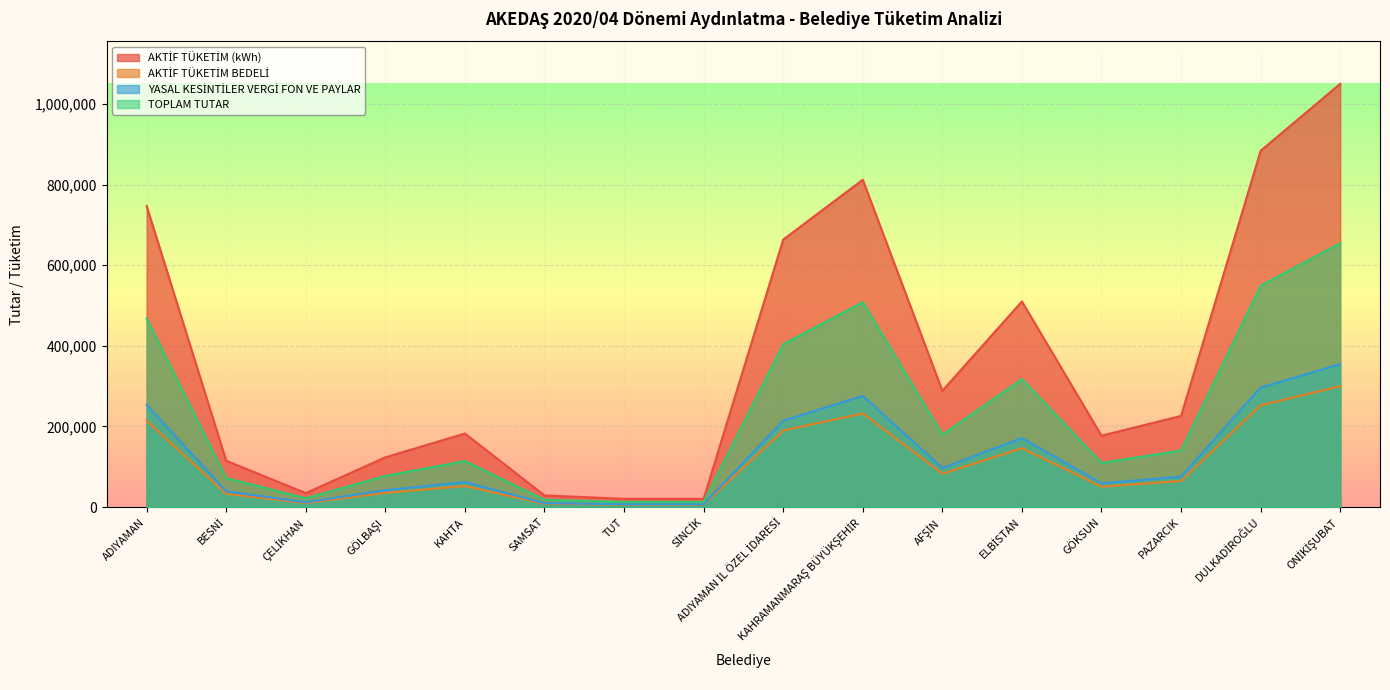

What is the sum of all AKTİF TÜKETİM BEDELİ values?

1683569.0